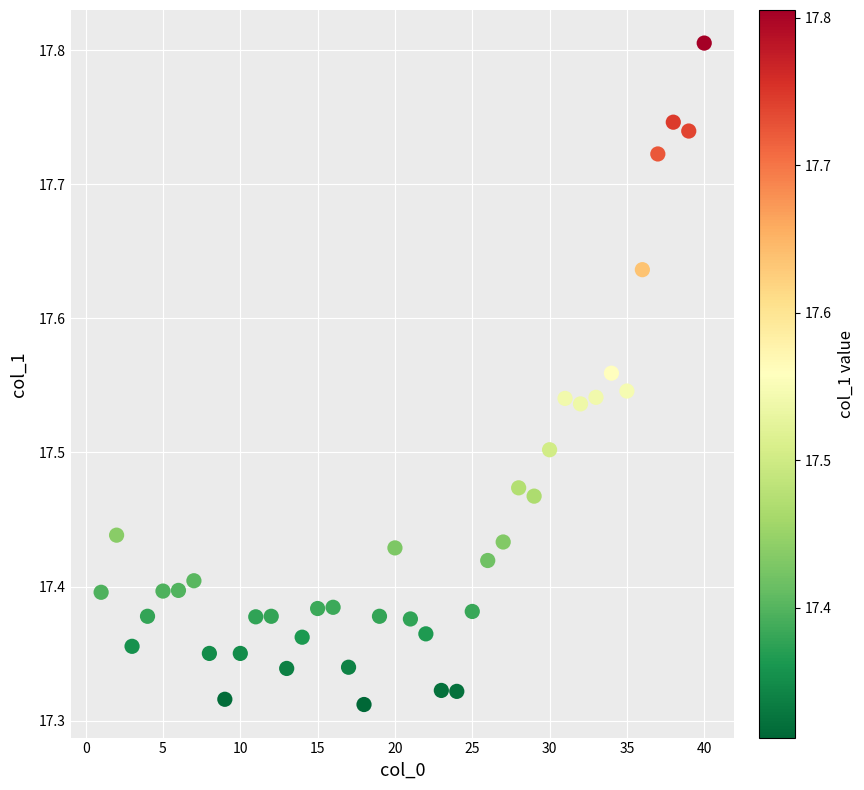

What is the range of Y values (max minus min)?

0.5